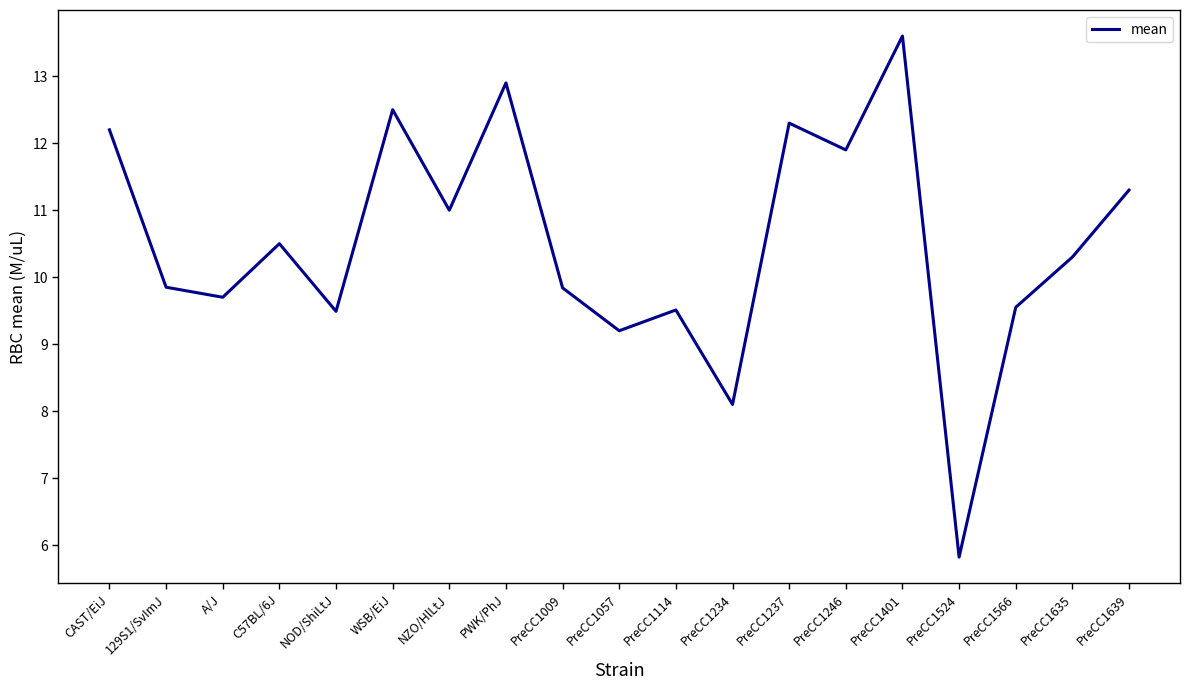

How many interior local valleys (lower than both neighbors) does the data have?

7